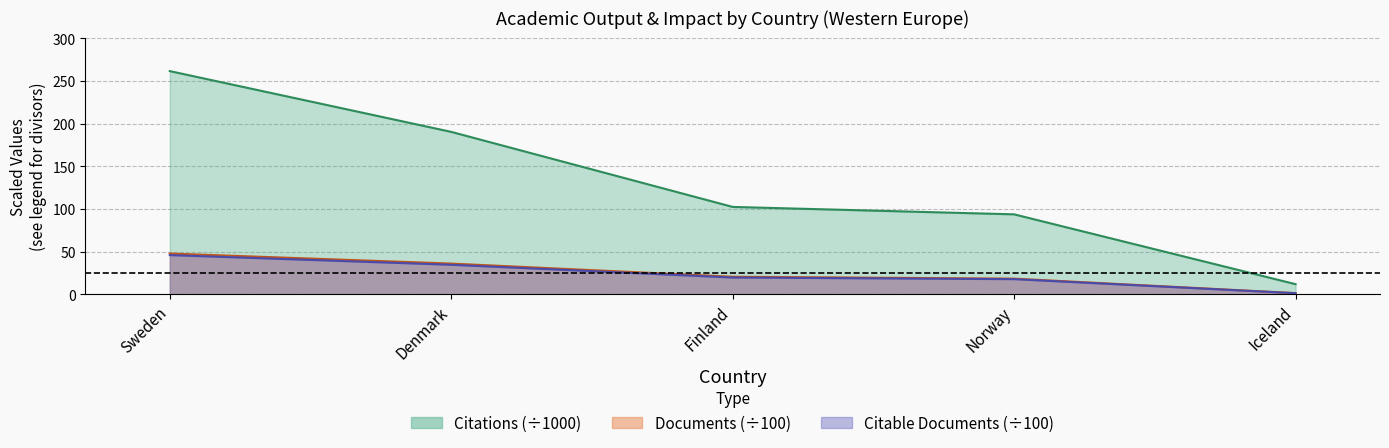

What is the value of the Citable documents point at the 5th from the left?

1.3